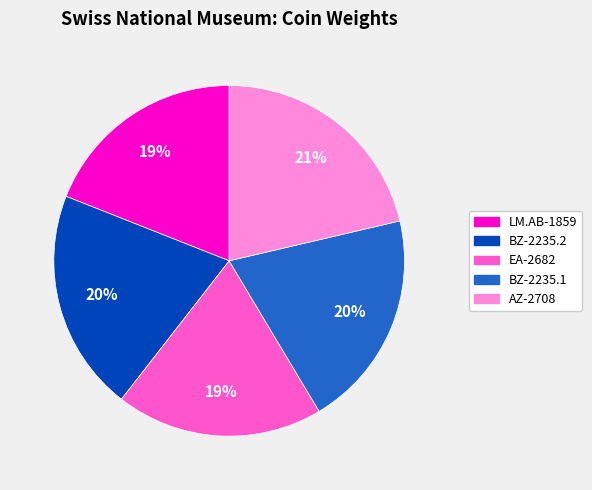

What is the ratio of the value at LM.AB-1859 to the value at BZ-2235.1?

0.9